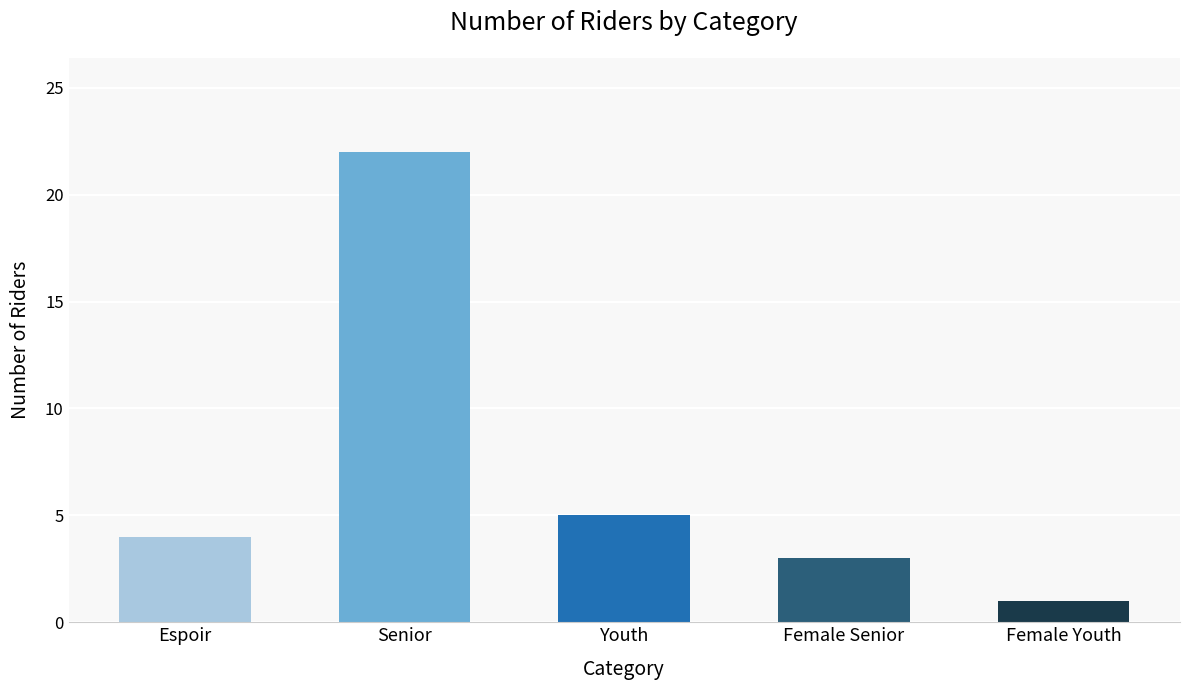

What is the difference between the maximum and second lowest values?

19